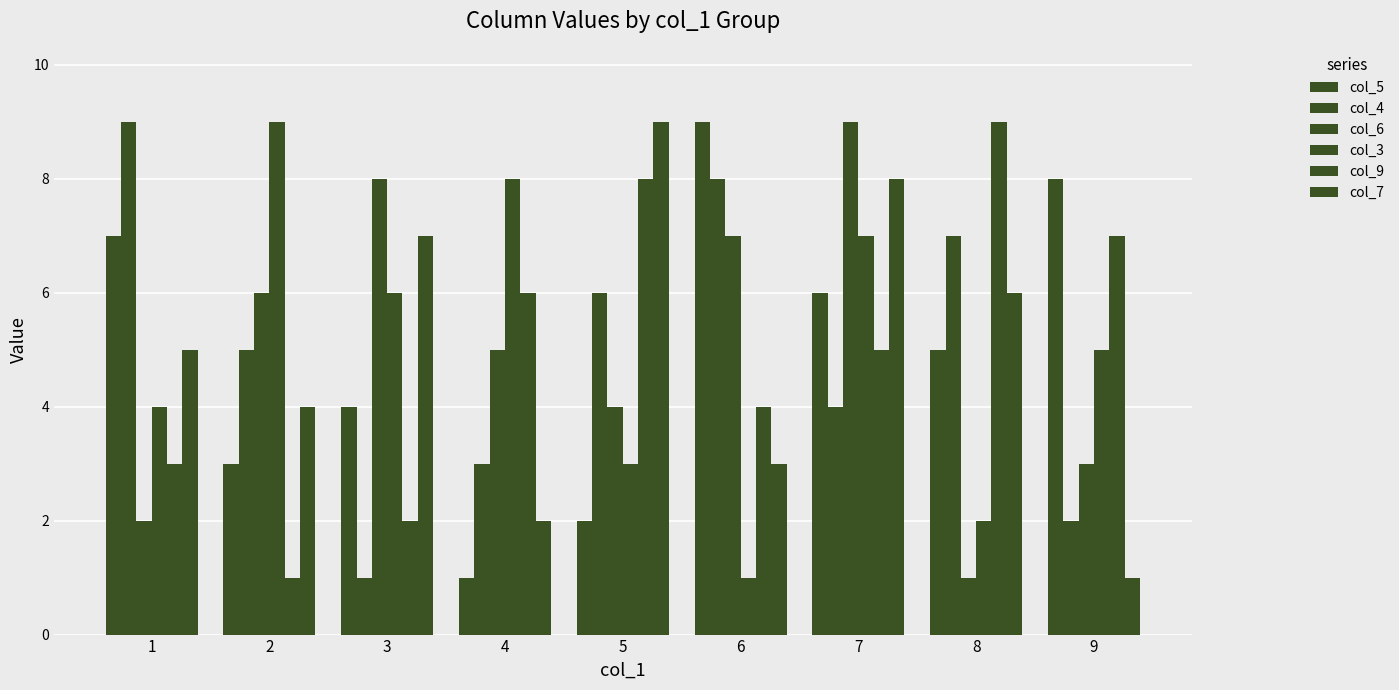

What is the spread (max minus min) of values at 2?

8